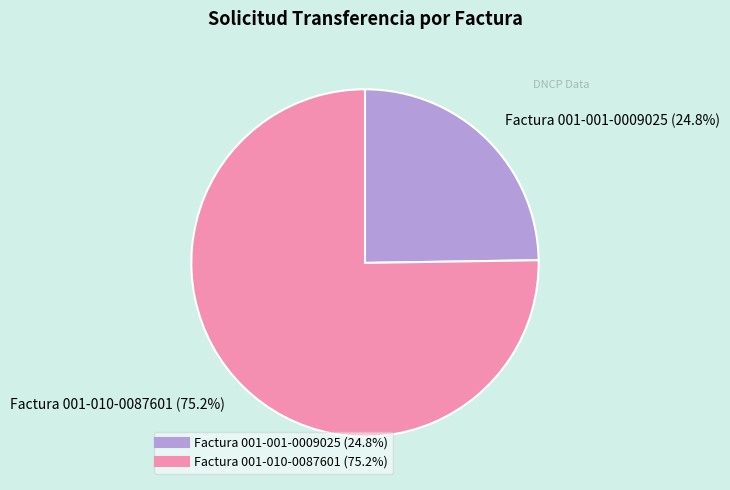

How much of the chart is everything except Factura 001-001-0009025?

75.2%